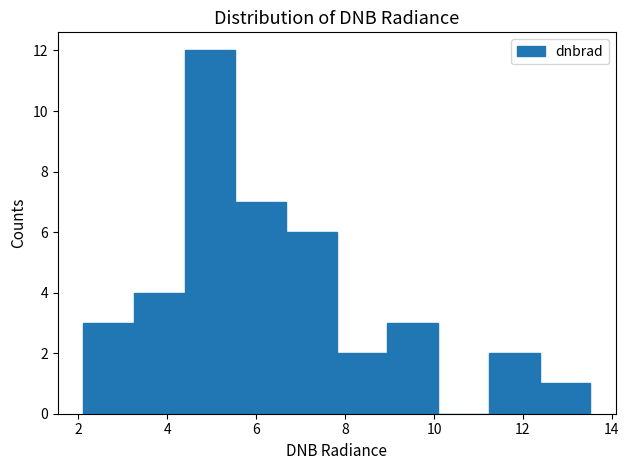

Over which range of the x-axis is the bar tallest?

4.4 to 5.6